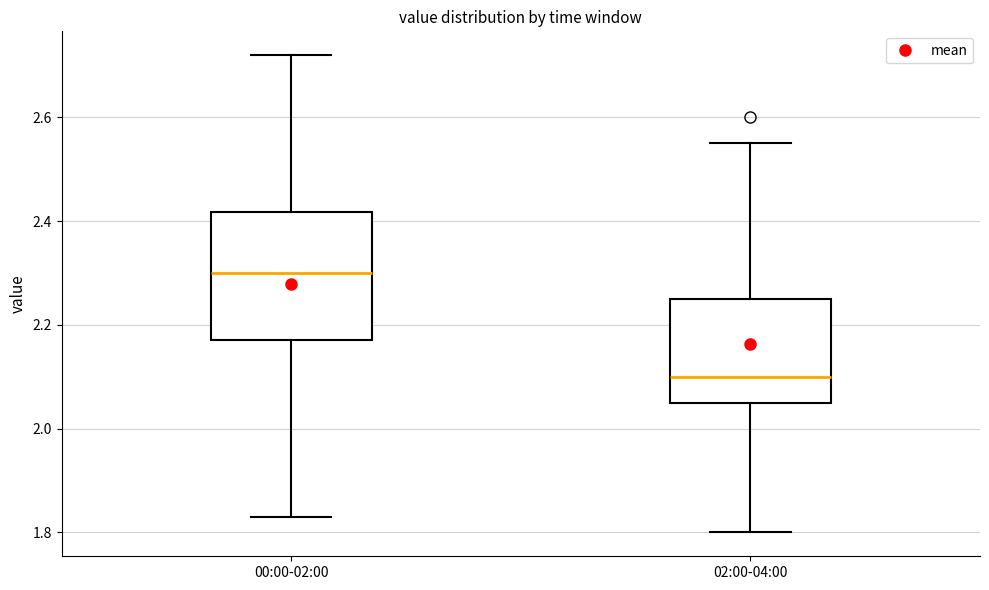

Which box is the tallest, from its lower edge to its upper edge?

00:00-02:00